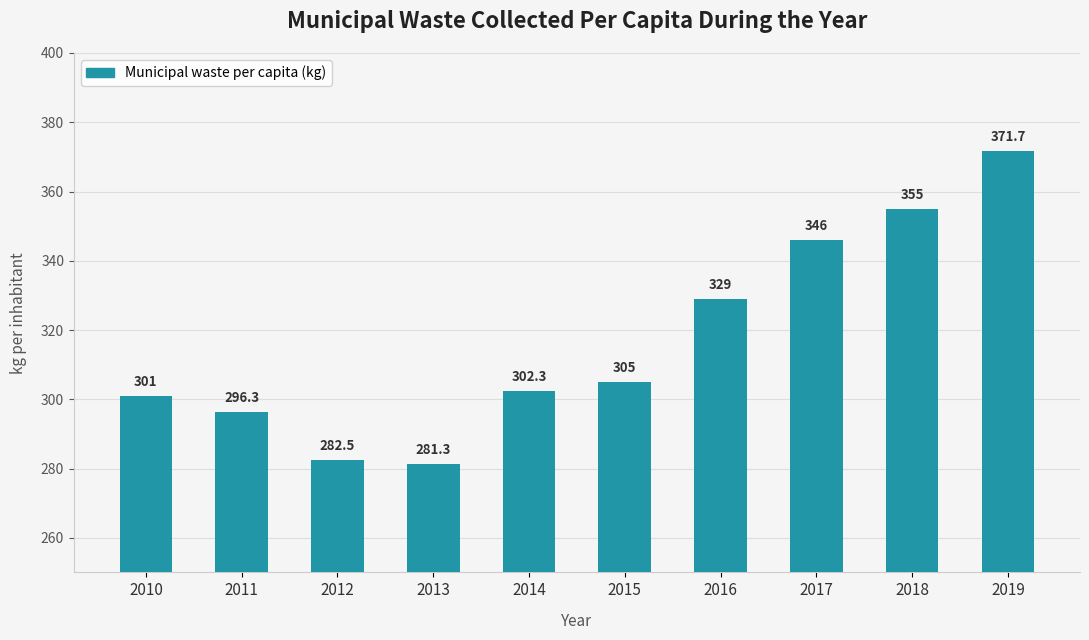

What is the sum of the values at 2019 and 2014?

674.0